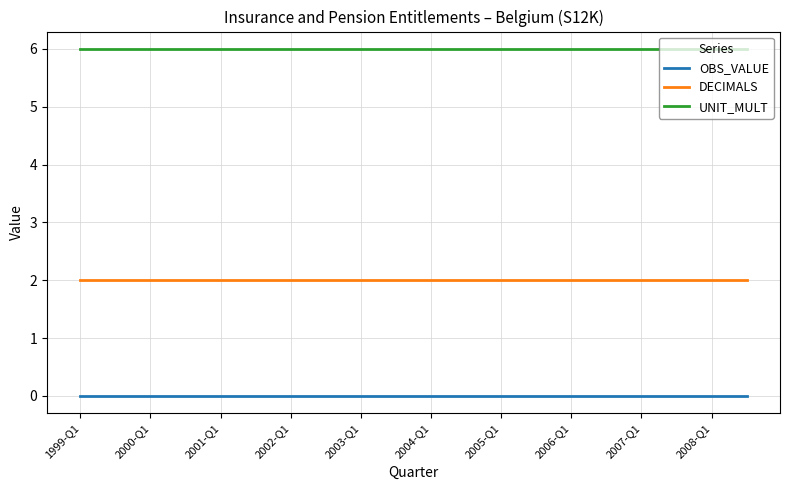

List the series in order of their peak value, highest first.

UNIT_MULT, DECIMALS, OBS_VALUE